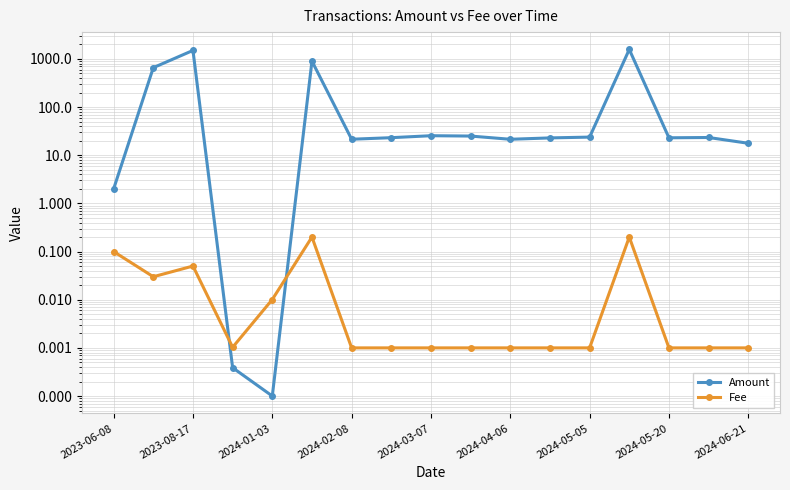

Is it true that Amount equals 15.5 at 9?

False